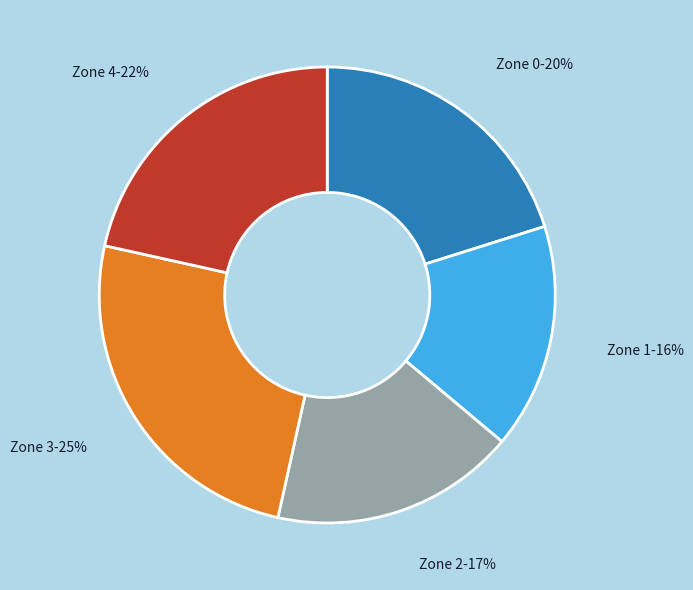

Is Zone 3 the majority of the pie?

No